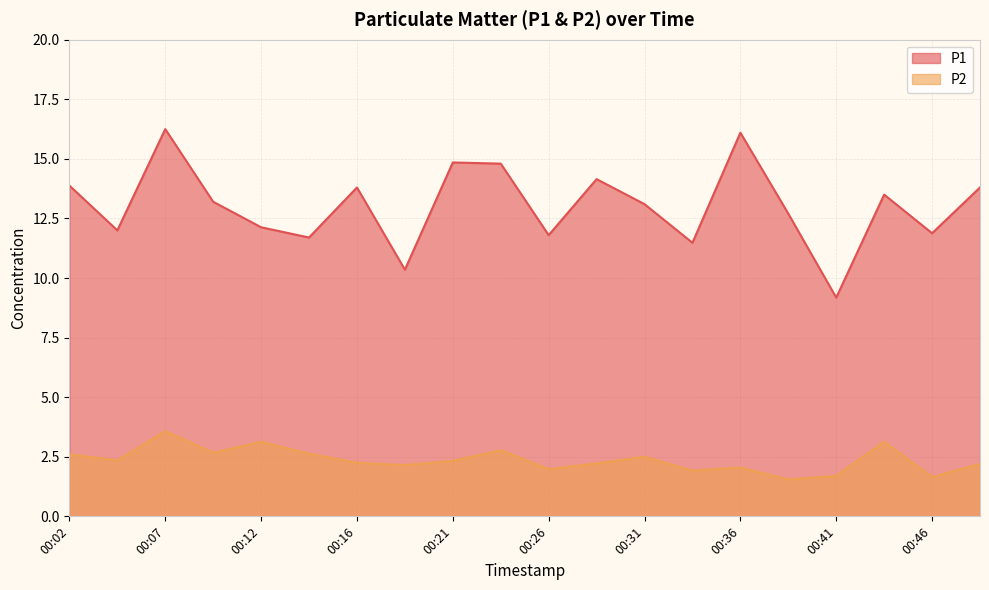

What is the smallest value displayed?

1.6